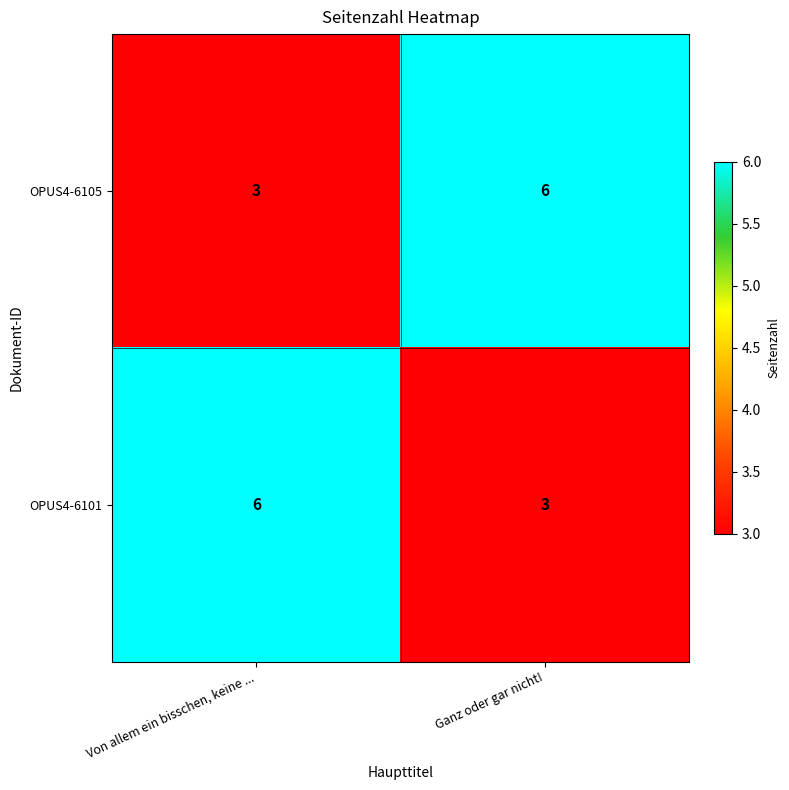

What is the difference between the OPUS4-6105 values at Ganz oder gar nicht! and Von allem ein bisschen, keine ...?

3